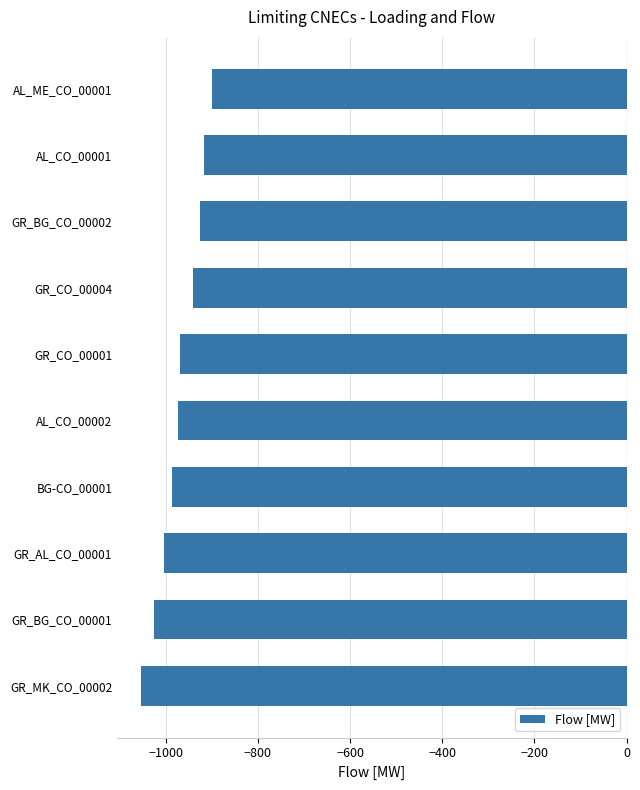

Which label corresponds to the smallest value in the chart?

GR_MK_CO_00002